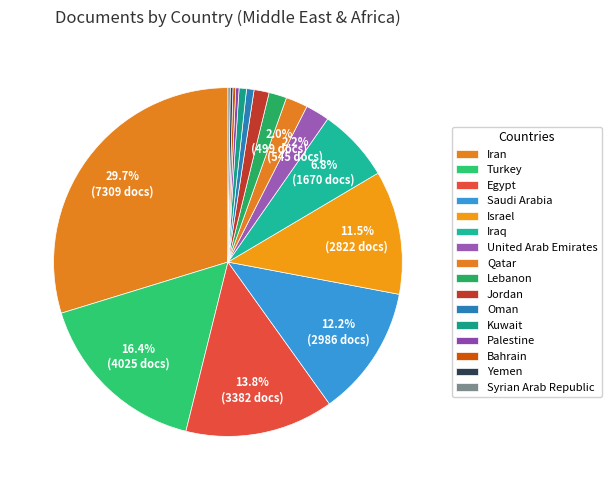

Is there a majority slice in this chart?

No